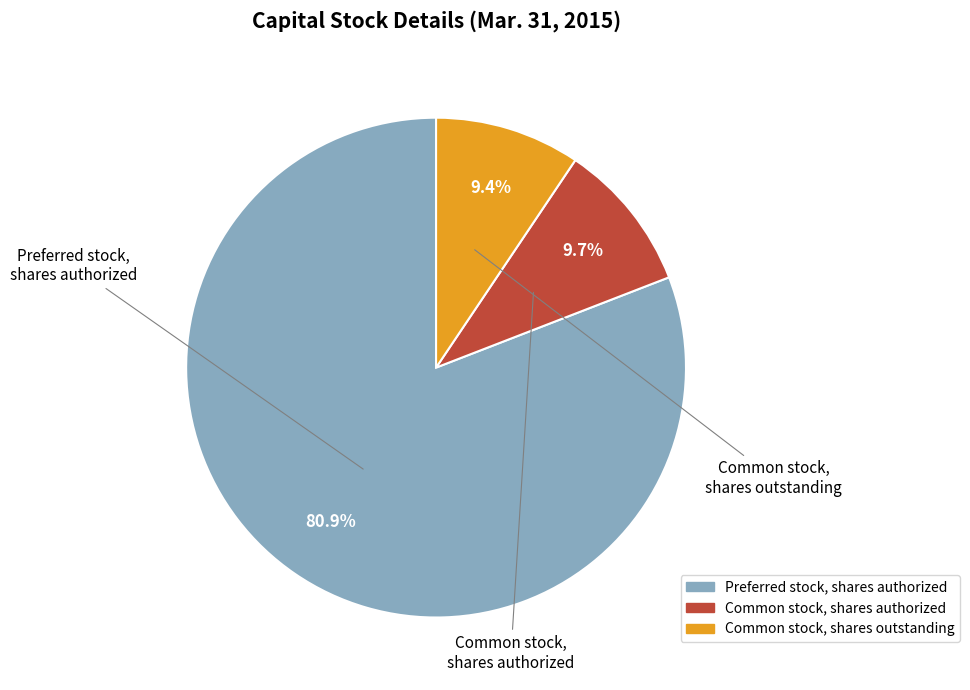

What is the ratio of the value at Common stock, shares outstanding to the value at Common stock, shares authorized?

1.0